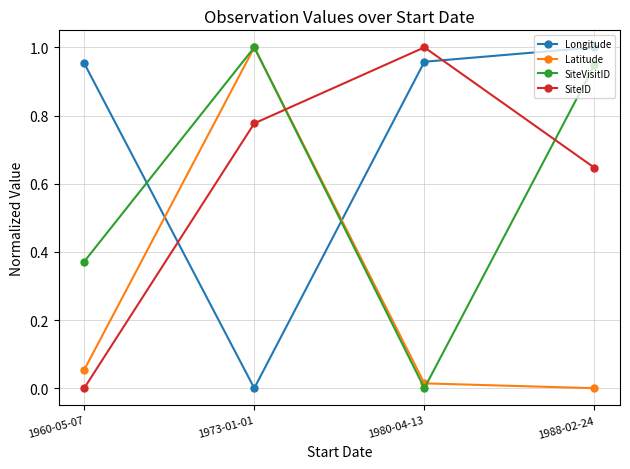

At which category does SiteVisitID reach its first local valley?

1980-04-13